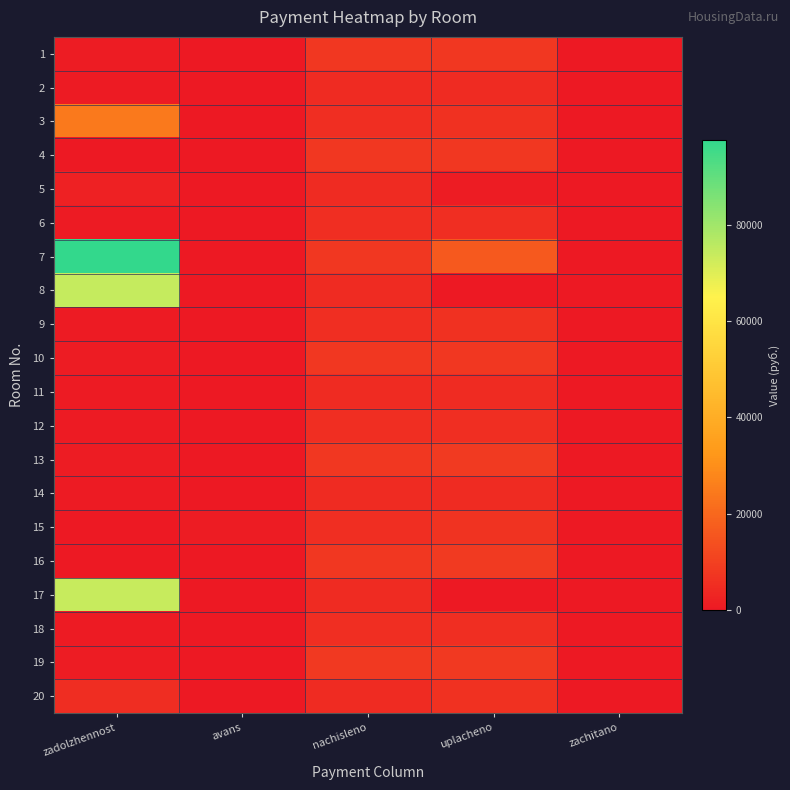

What is the greatest value displayed?

97609.1